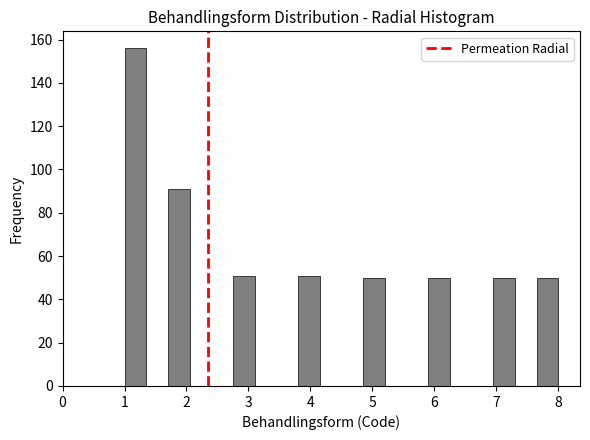

Read against the x-axis, roughly where is the centre of the tallest bar?

1.2